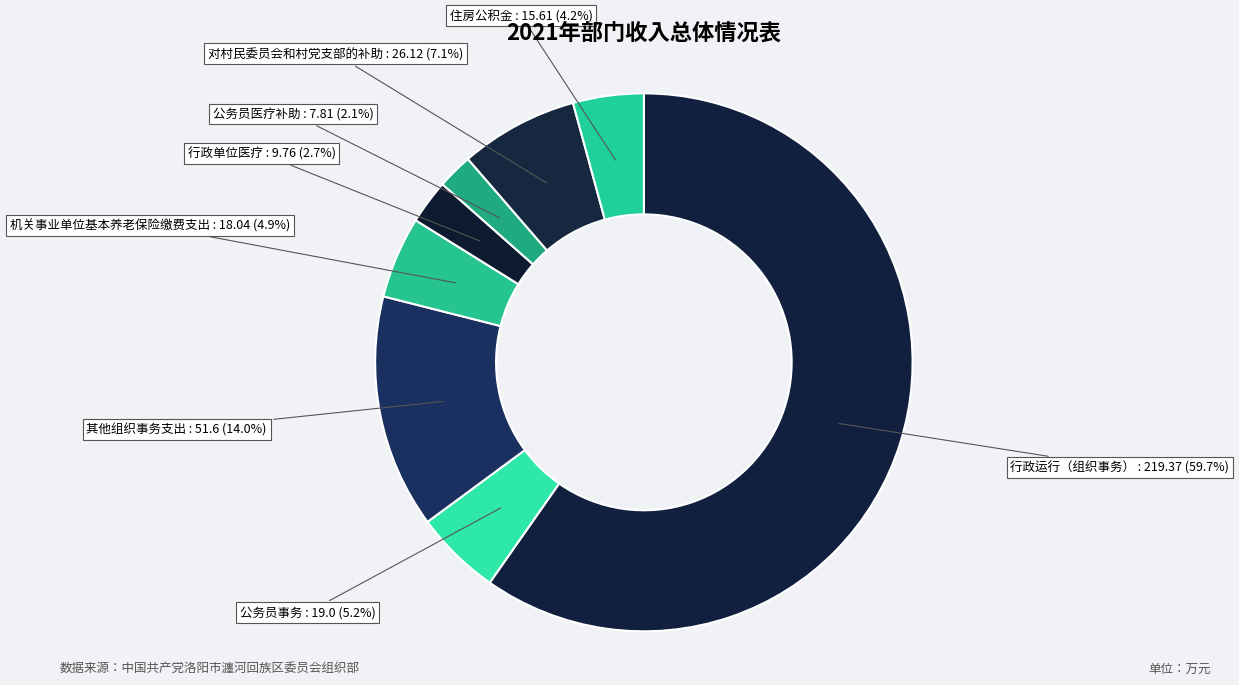

Which category has the biggest portion of the pie?

行政运行（组织事务）